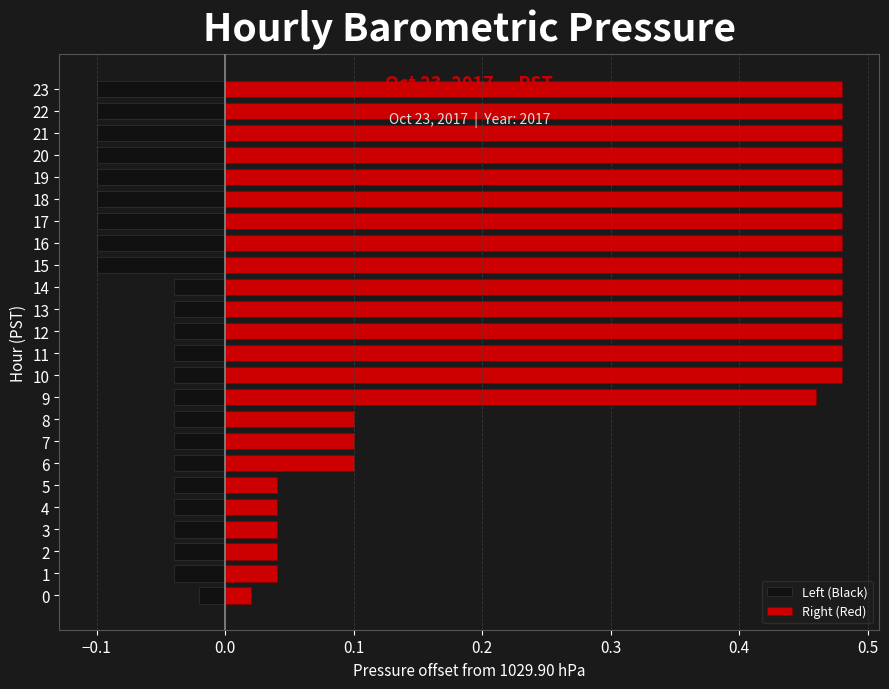

The value of Left (Black) at 16 is -0.1. True or false?

True